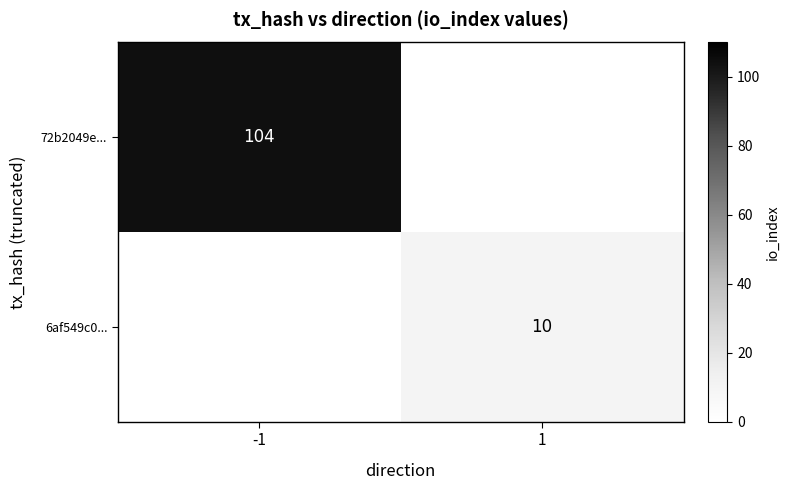

Is it true that 6af549c0... equals 10 at 1?

True